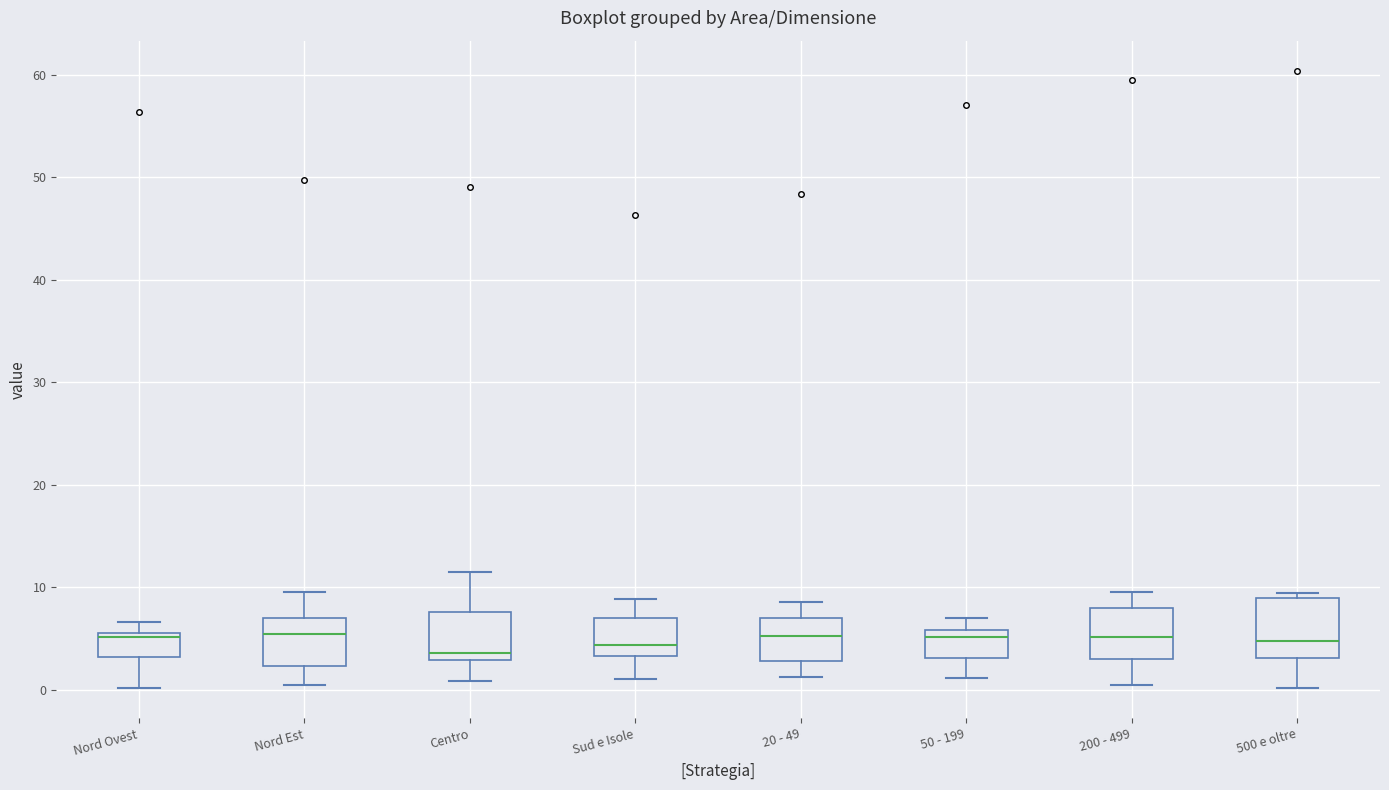

Reading left to right, read every box against the y-axis: the position of its median line, the range the box covers, and the ends of its whiskers. The values are not printed on the chart, so give them approximately, as read against the axis.

Nord Ovest: median 5, box 3 to 6, whiskers 0 to 7
Nord Est: median 5, box 2 to 7, whiskers 0 to 10
Centro: median 4, box 3 to 8, whiskers 1 to 12
Sud e Isole: median 4, box 3 to 7, whiskers 1 to 9
20 - 49: median 5, box 3 to 7, whiskers 1 to 9
50 - 199: median 5, box 3 to 6, whiskers 1 to 7
200 - 499: median 5, box 3 to 8, whiskers 0 to 10
500 e oltre: median 5, box 3 to 9, whiskers 0 to 9 (just above the box's upper edge)